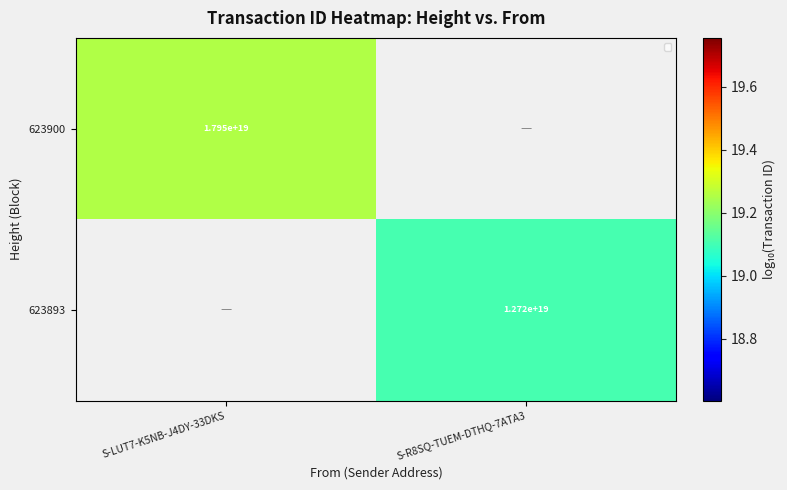

Is the value of 623893 at S-R8SQ-TUEM-DTHQ-7ATA3 greater than the value of 623900 at S-LUT7-K5NB-J4DY-33DKS?

No